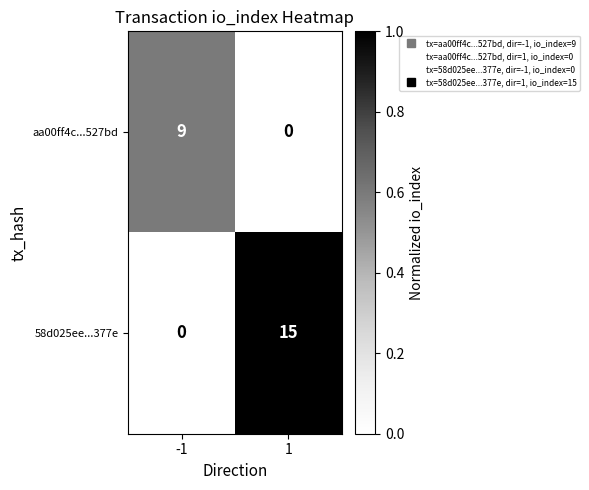

Reading left to right, transcribe all the data shown in this chart.

aa00ff4c...527bd: 9	0
58d025ee...377e: 0	15